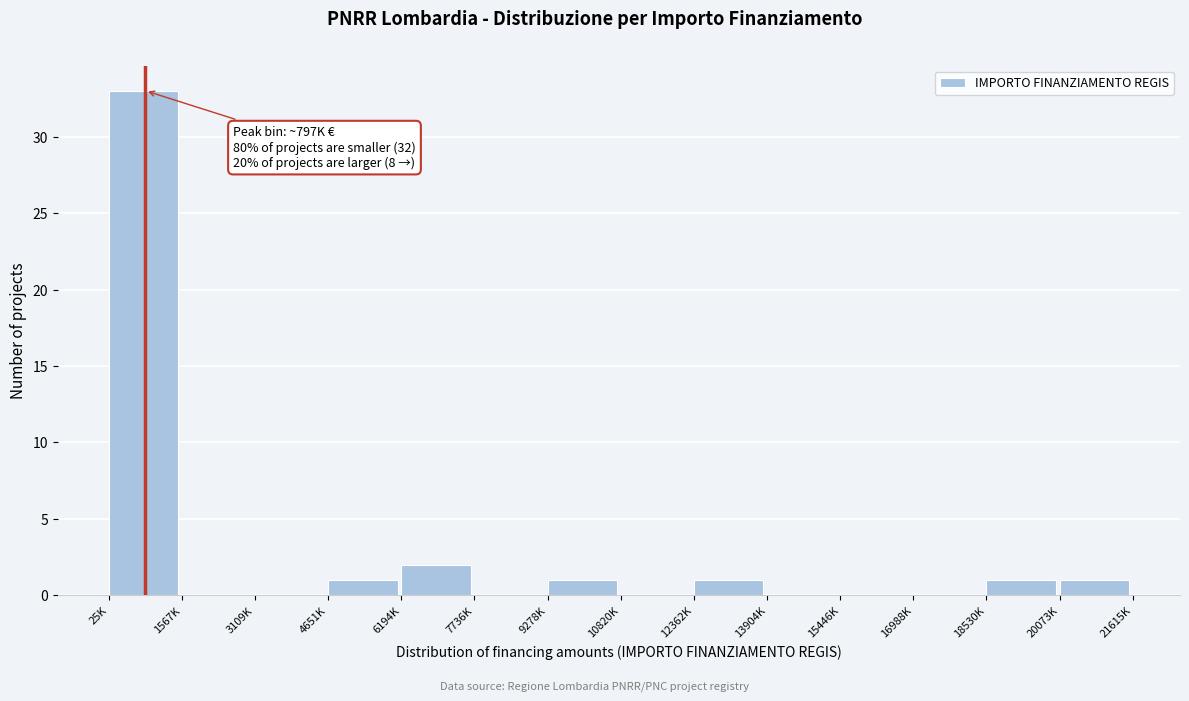

Reading right to left, extract all data points from this chart.

20073K=1	18530K=1	16988K=0	15446K=0	13904K=0	12362K=1	10820K=0	9278K=1	7736K=0	6194K=2	4651K=1	3109K=0	1567K=0	25K=33